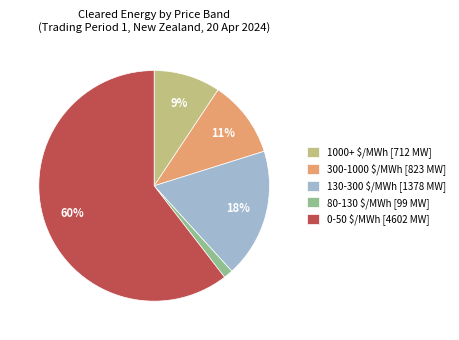

What percentage is the 80-130 $/MWh [99 MW] slice, to the nearest percent?

1%